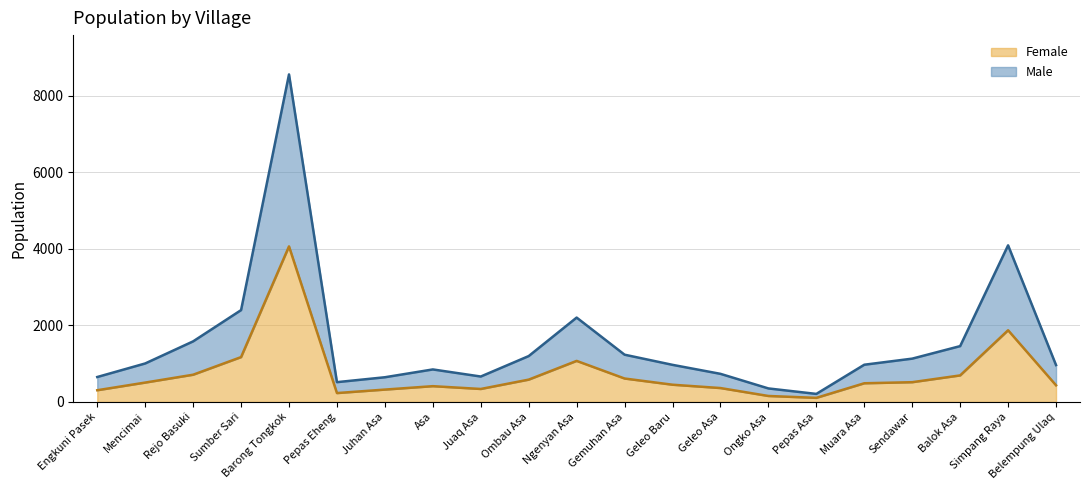

The Male series shows 1458 at Balok Asa. True or false?

True